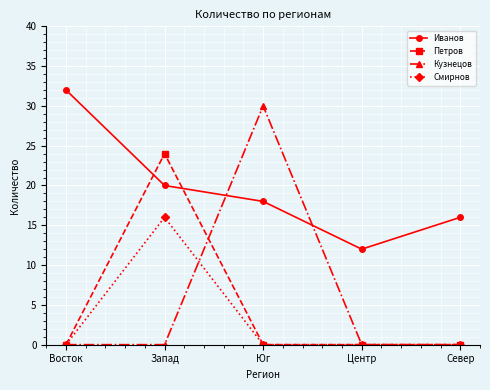

Is the value of Петров at Восток greater than the value of Иванов at Восток?

No